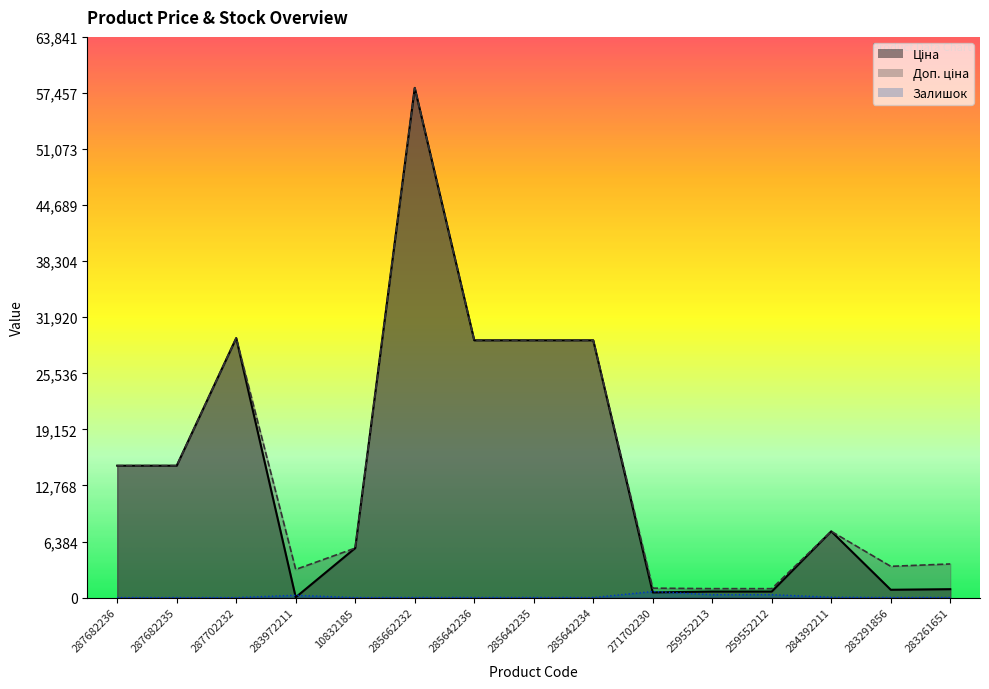

True or false: Доп. ціна and Залишок intersect in this chart.

False